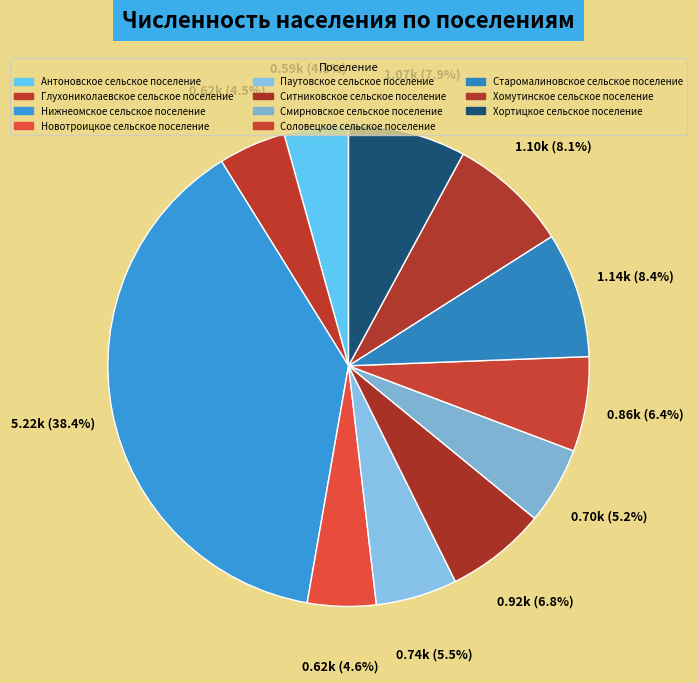

Is it true that Ситниковское сельское поселение is 7% of the pie?

True